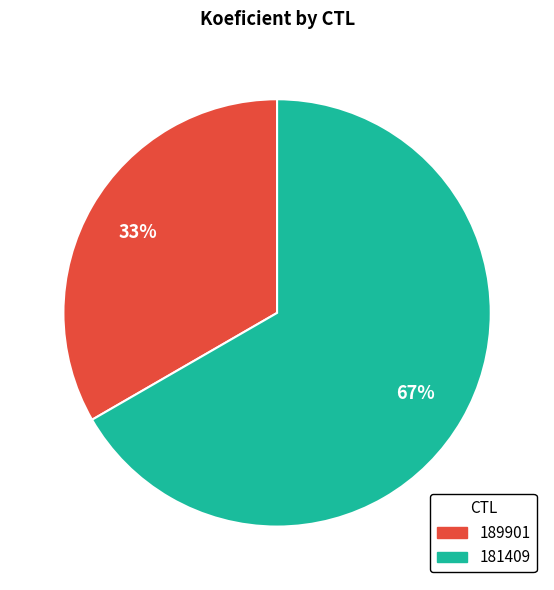

What is the largest slice in the pie chart?

181409